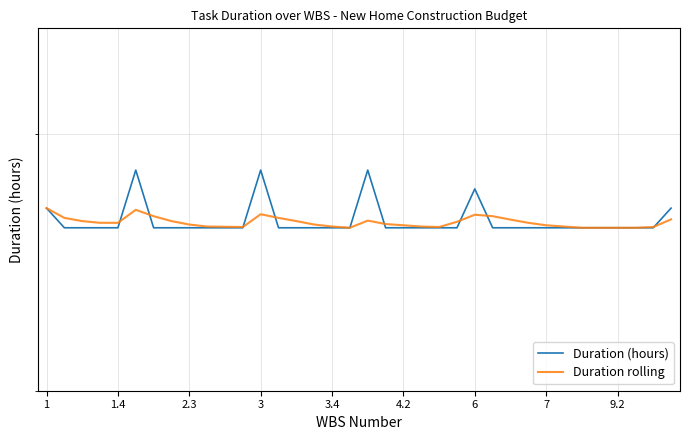

What is the difference between the second highest and minimum values in the Duration rolling series?

7.3